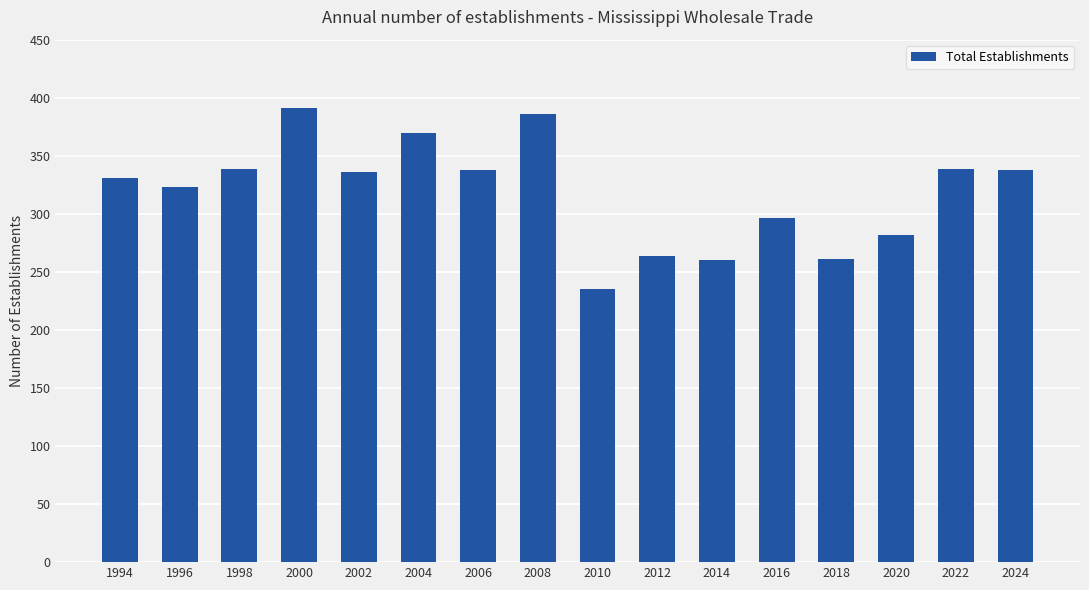

Where is the data nearest to the value 313?

1996